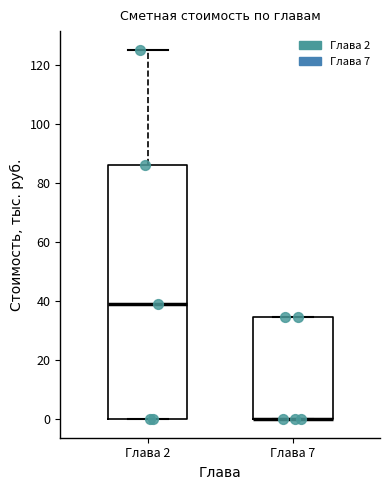

Which box is the tallest, from its lower edge to its upper edge?

Глава 2